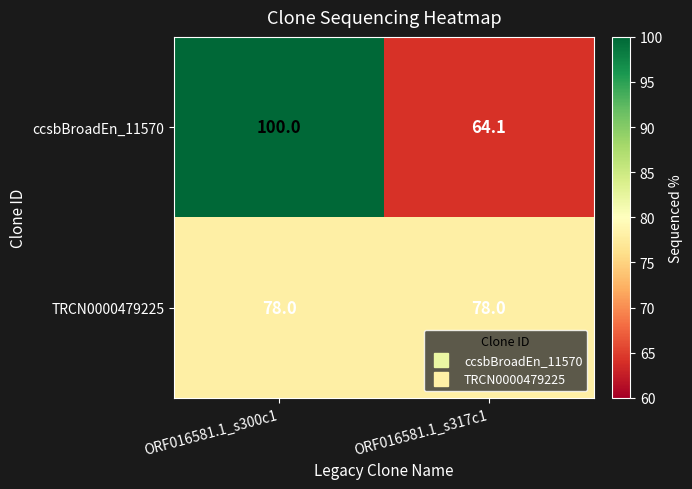

Reading left to right, what are all the values shown in this chart?

ccsbBroadEn_11570: ORF016581.1_s300c1=100.0	ORF016581.1_s317c1=64.1
TRCN0000479225: ORF016581.1_s300c1=78.0	ORF016581.1_s317c1=78.0